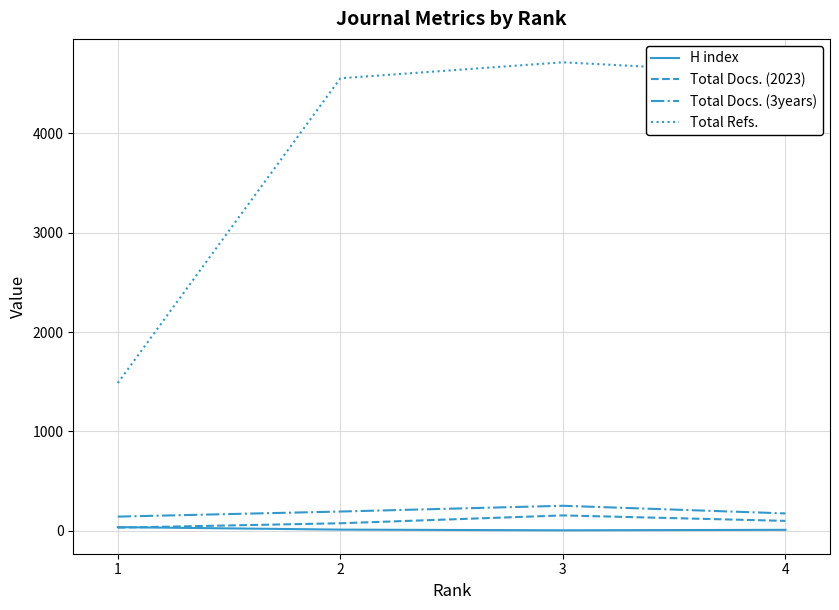

Read the Total Docs. (3years) value at 2.

194